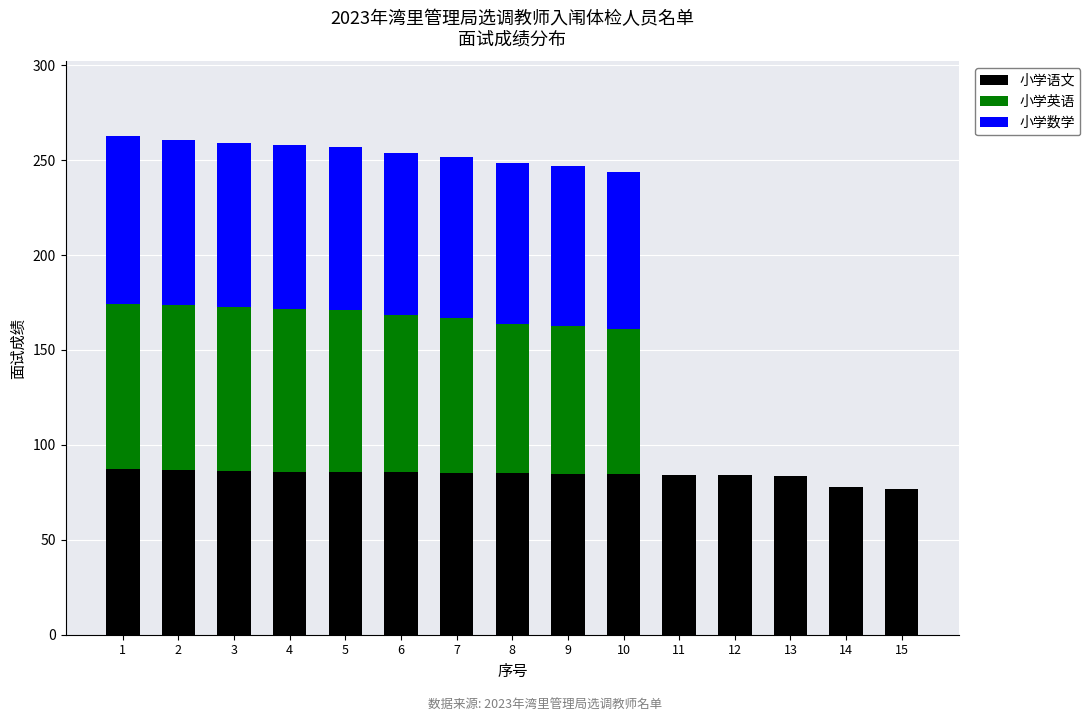

What is the total value across all series at 2?

260.3